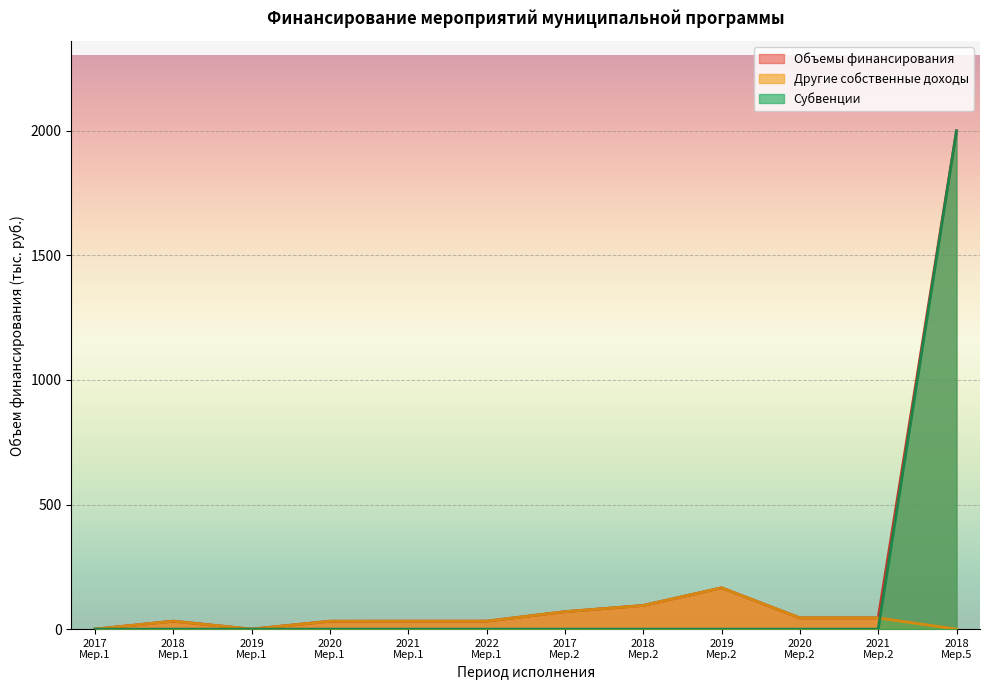

Which series has the widest spread of values?

Субвенции